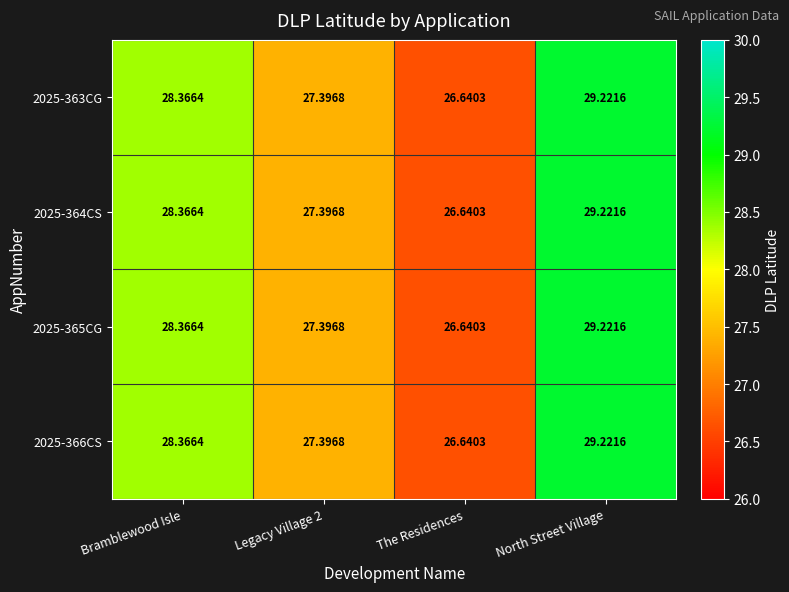

At how many categories does at least one series exceed 27?

3